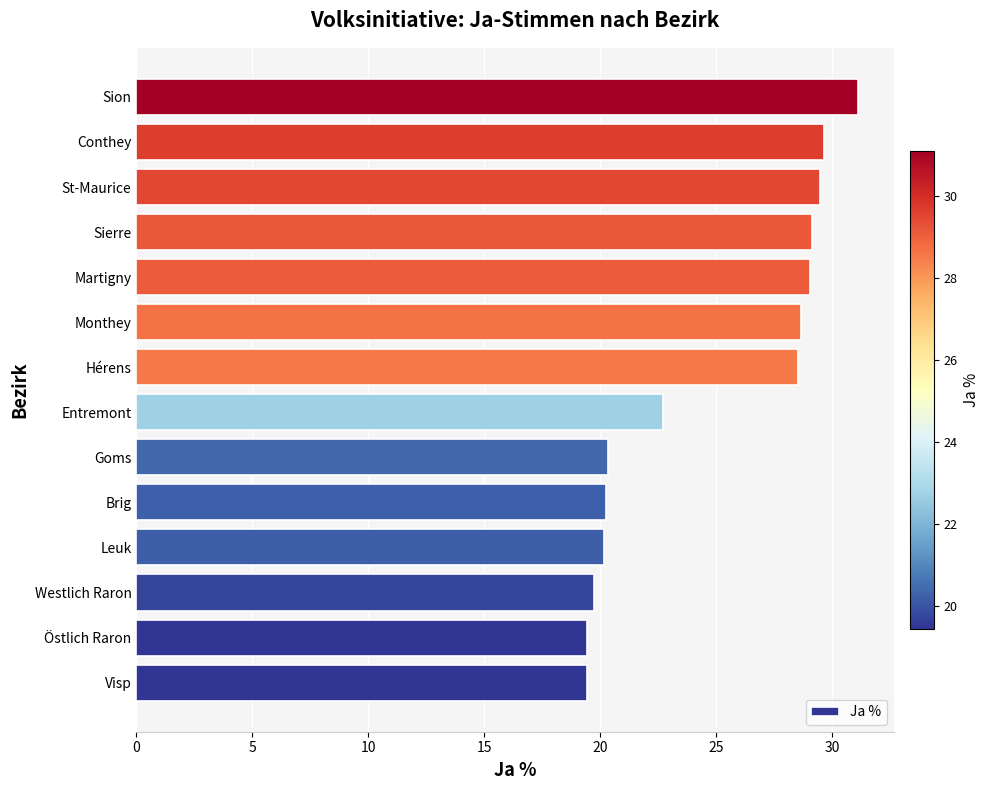

What is the average value?

24.8